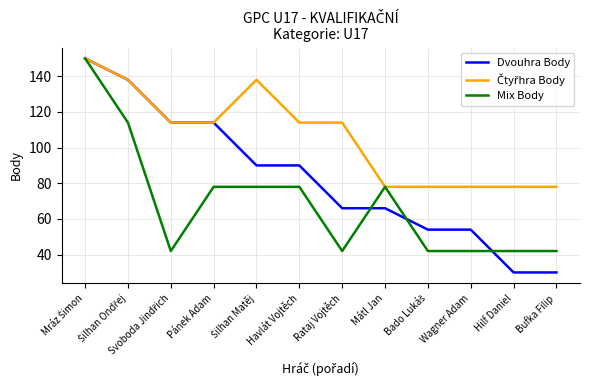

What is the highest value of the Mix Body series?

150